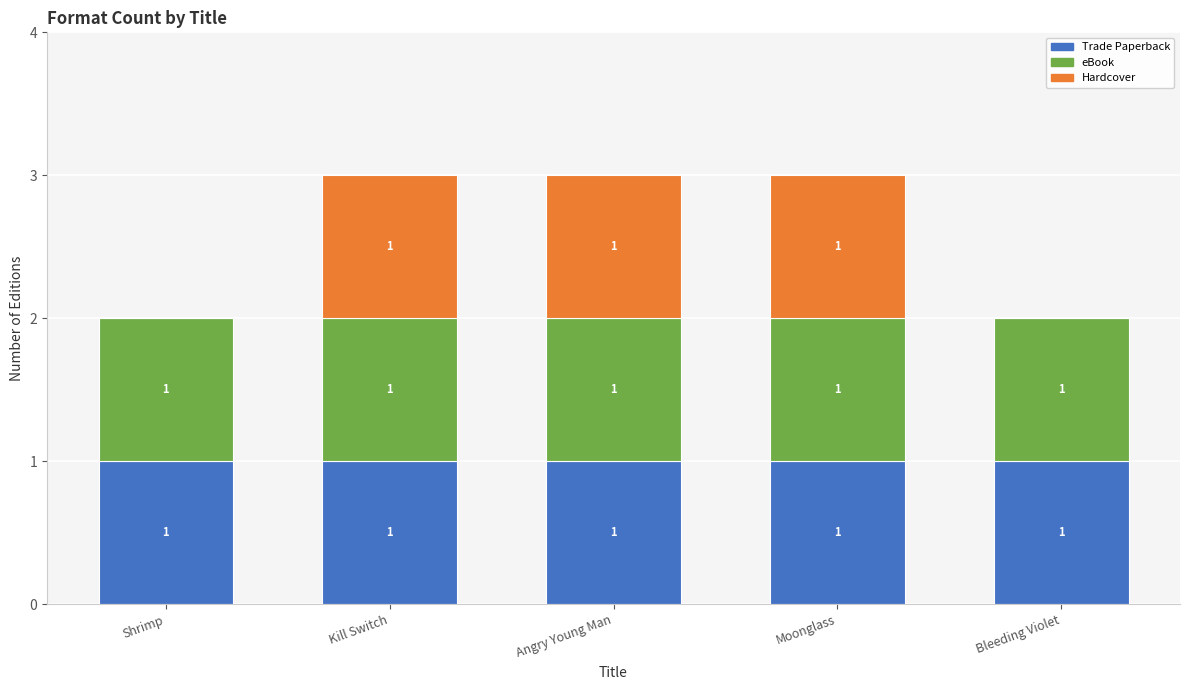

Is it true that Trade Paperback equals 2 at Angry Young Man?

False